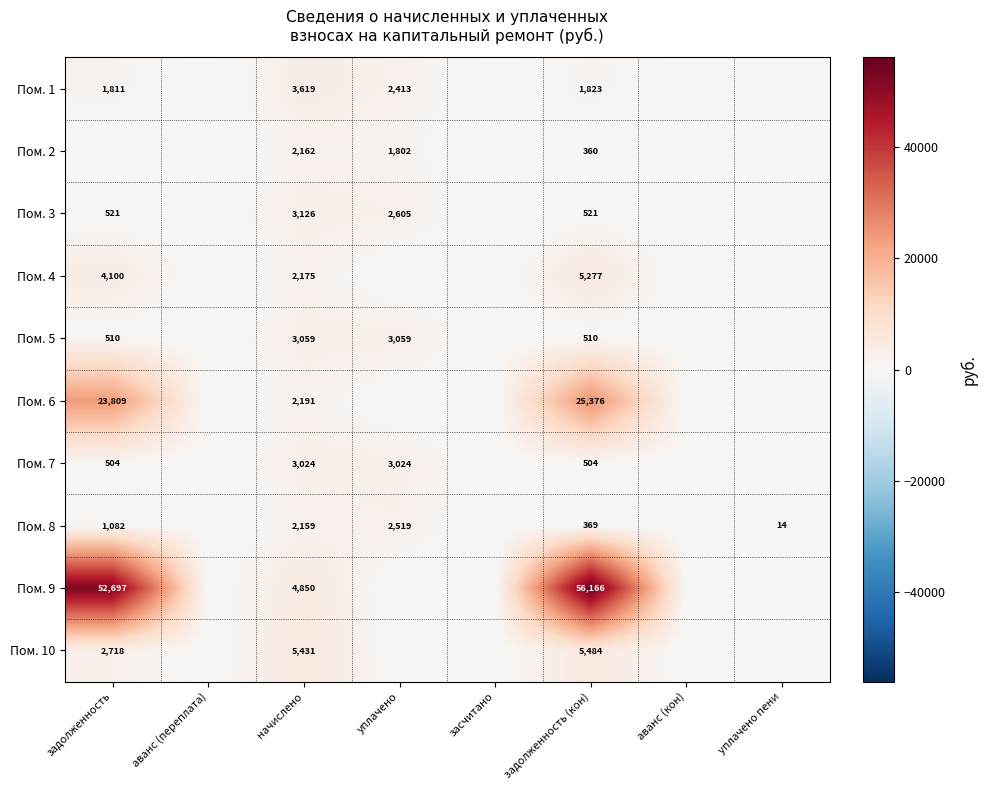

At how many categories does at least one series exceed 29304?

2